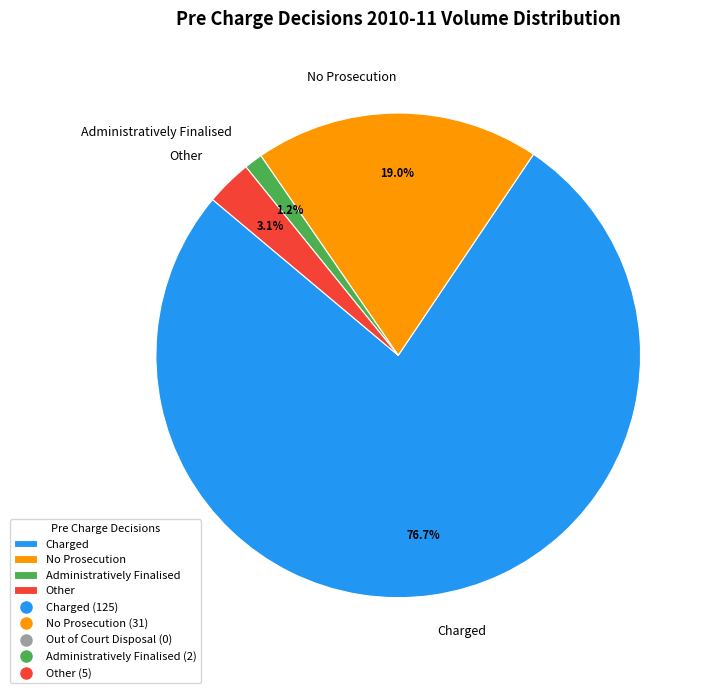

Count the number of slices in the pie.

4